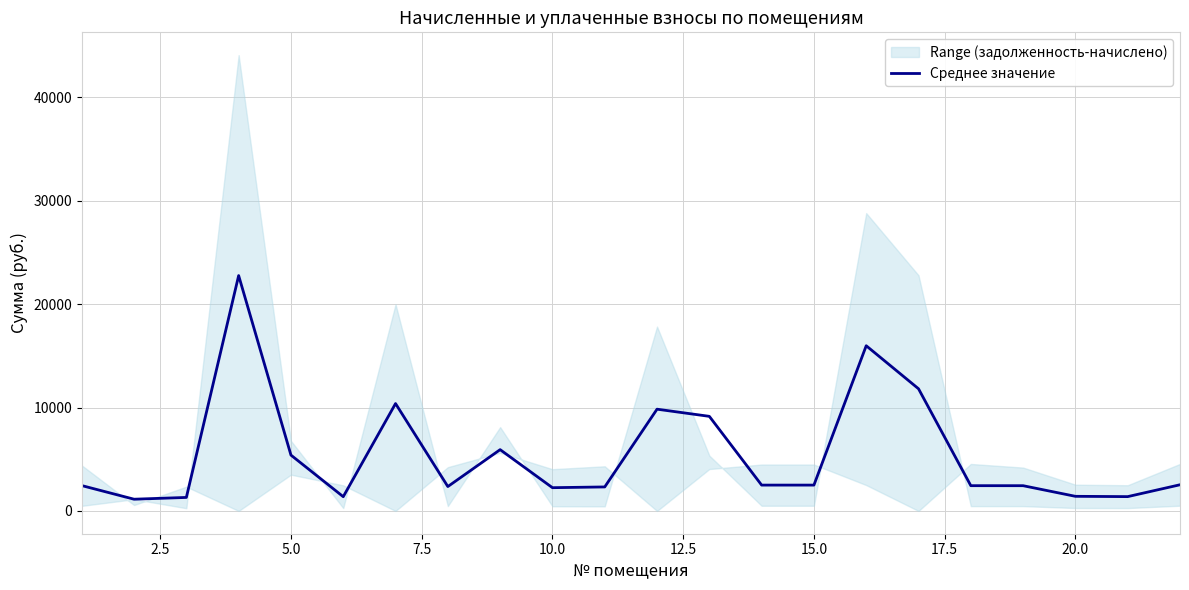

Does the chart have visible grid lines?

Yes